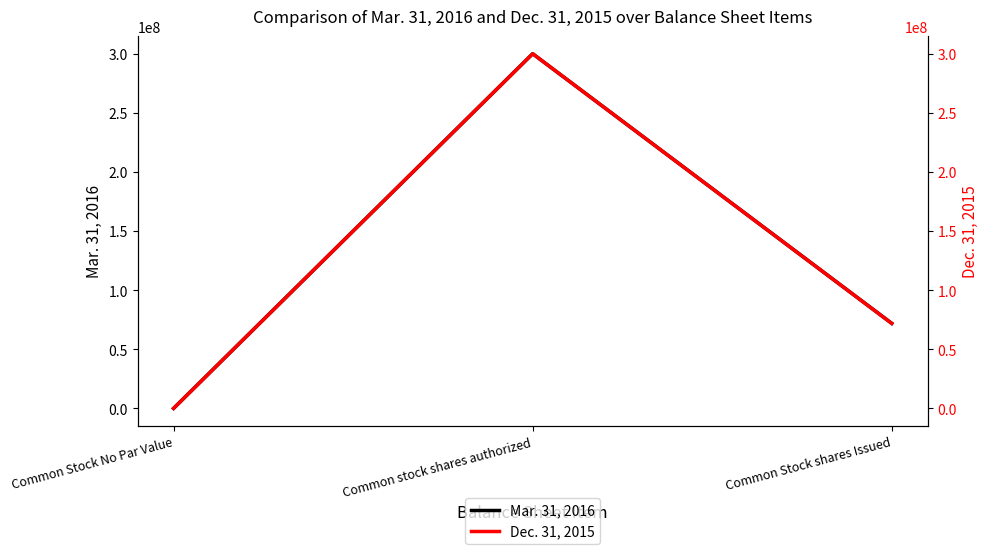

How many data points in Dec. 31, 2015 are less than 71834617?

1